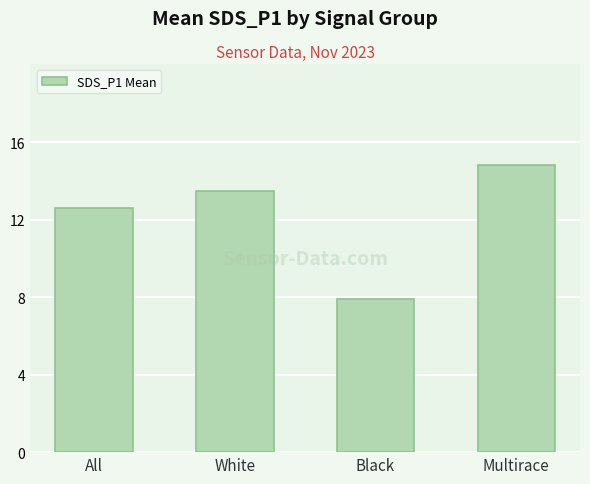

What is the change in value from White to Black?

-5.6